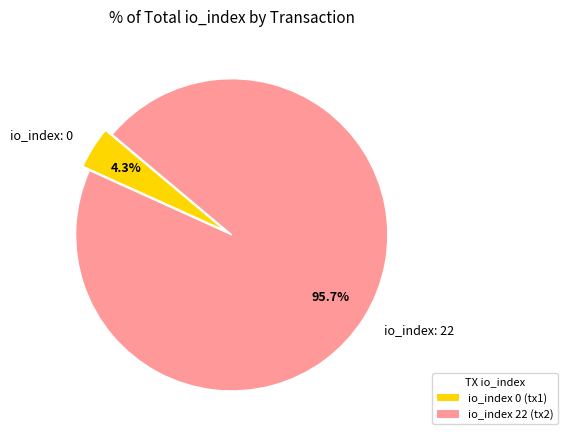

Which slice is the smallest?

io_index: 0